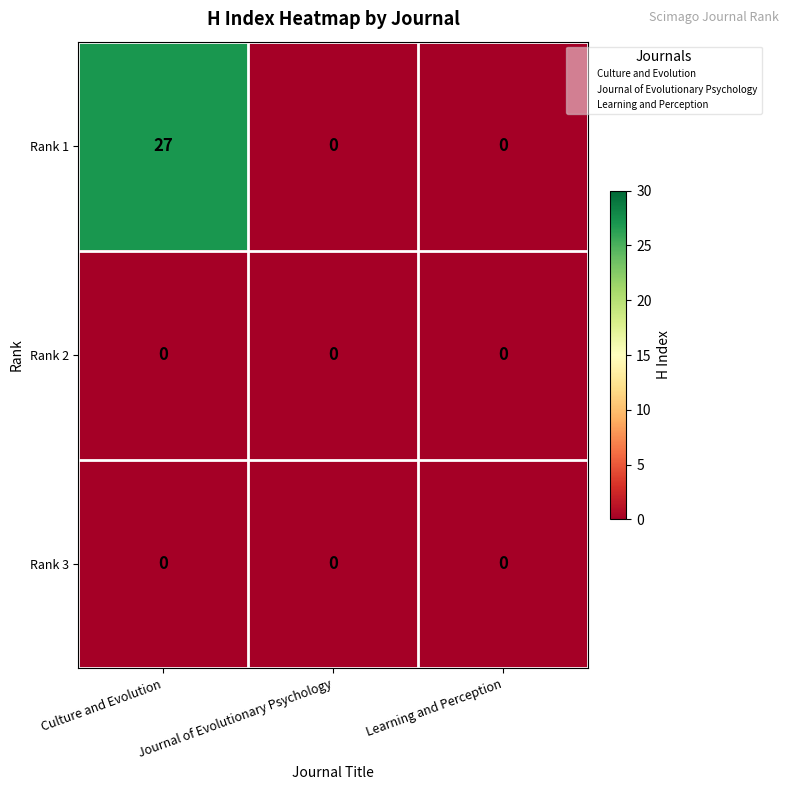

What is the sum of all Rank 1 values?

27